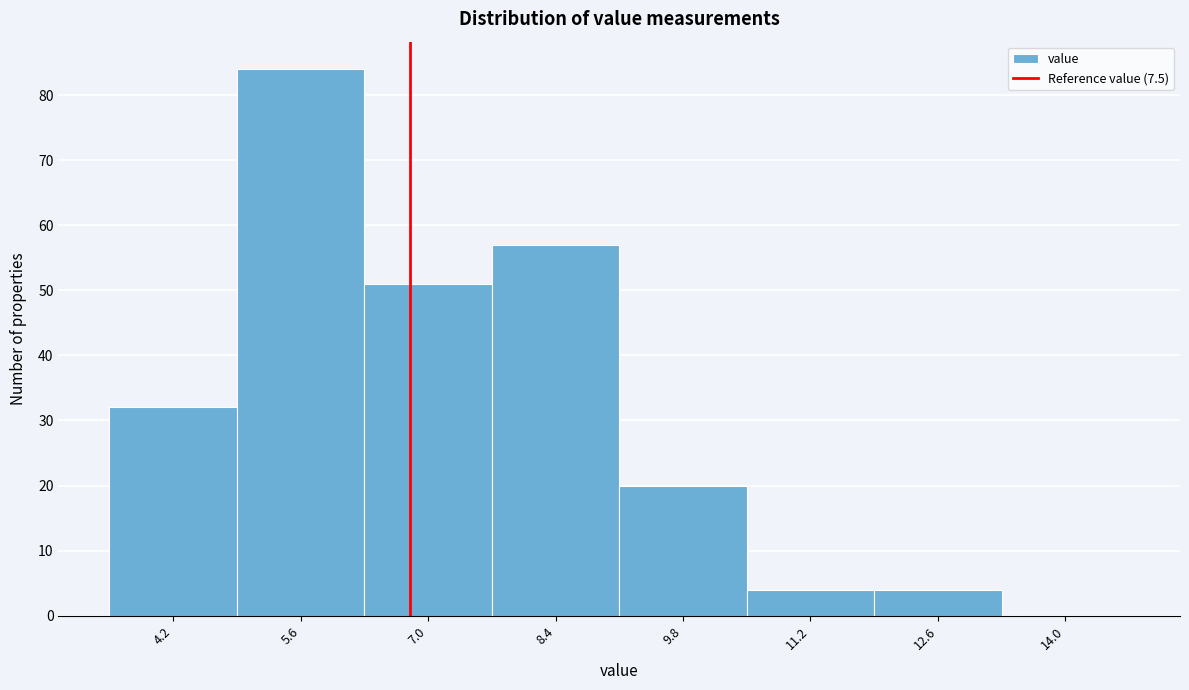

Reading left to right, transcribe all the data shown in this chart.

4.2=32	5.6=84	7.0=51	8.4=57	9.8=20	11.2=4	12.6=4	14.0=0